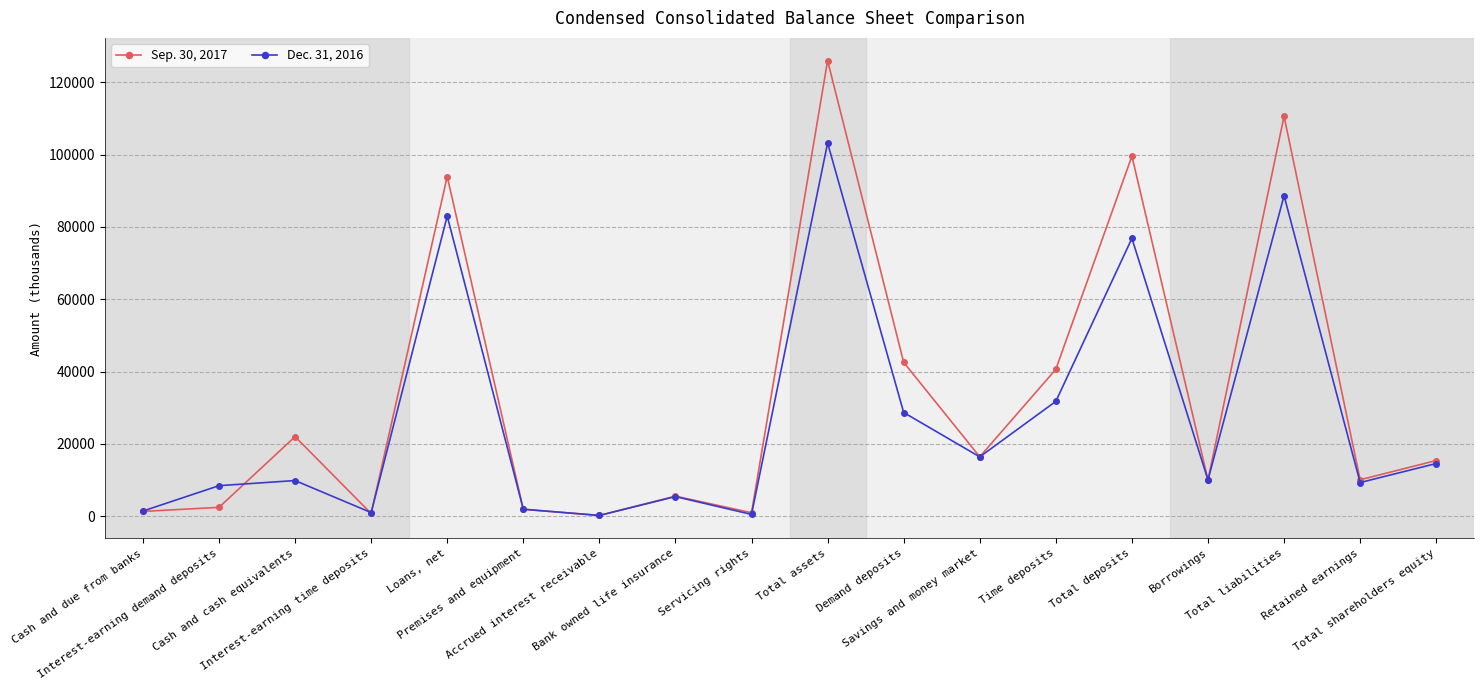

Which category has the highest value in the Dec. 31, 2016 series?

Total assets